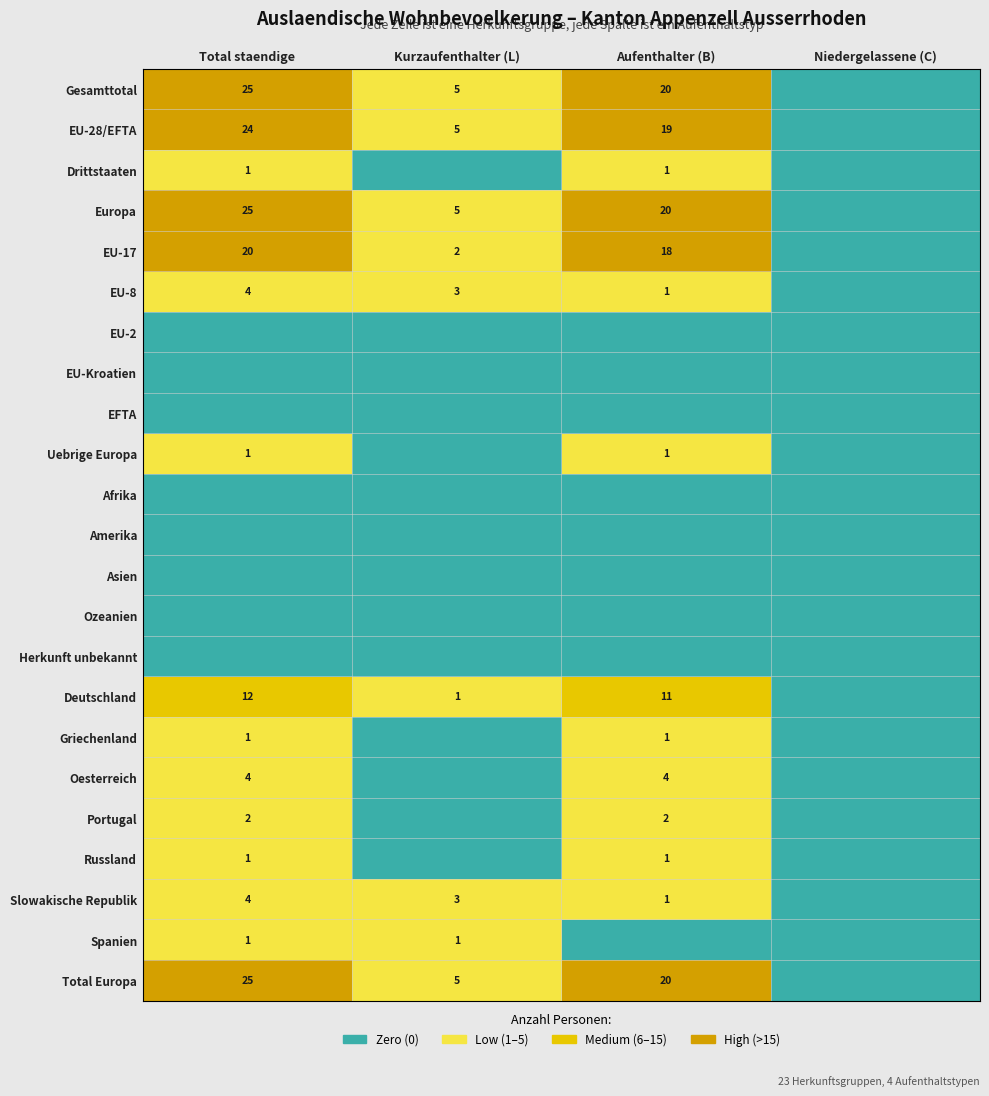

The value of Russland at 2 is 1. True or false?

True